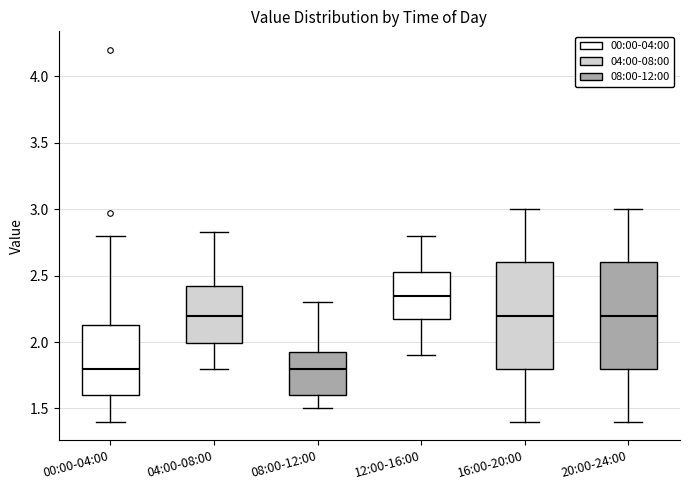

Where is the upper edge of the box for 04:00-08:00 on the y-axis? The values are not printed on the chart, so give them approximately, as read against the axis.

2.45